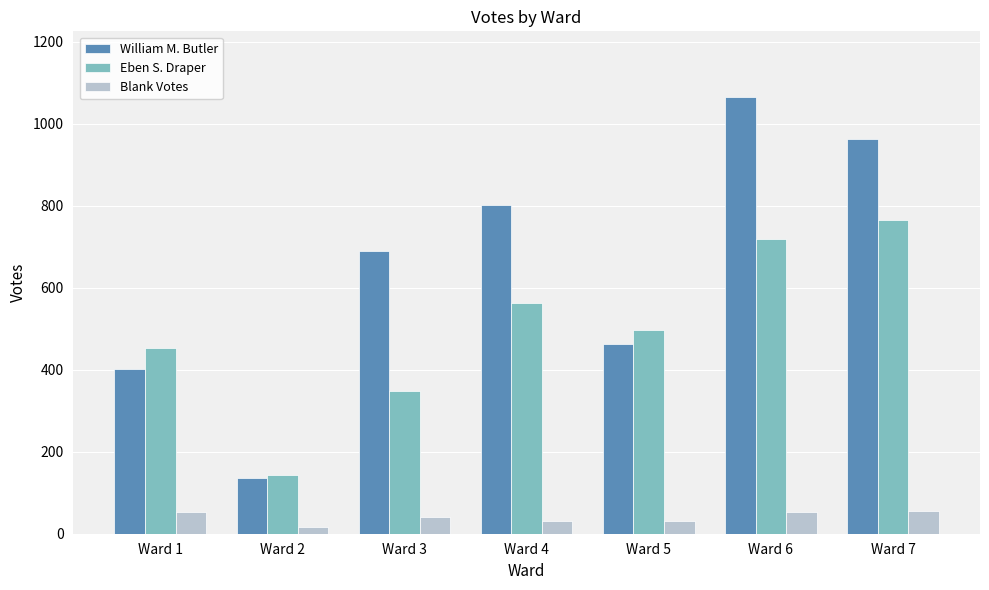

Which series has the largest range (max minus min)?

William M. Butler